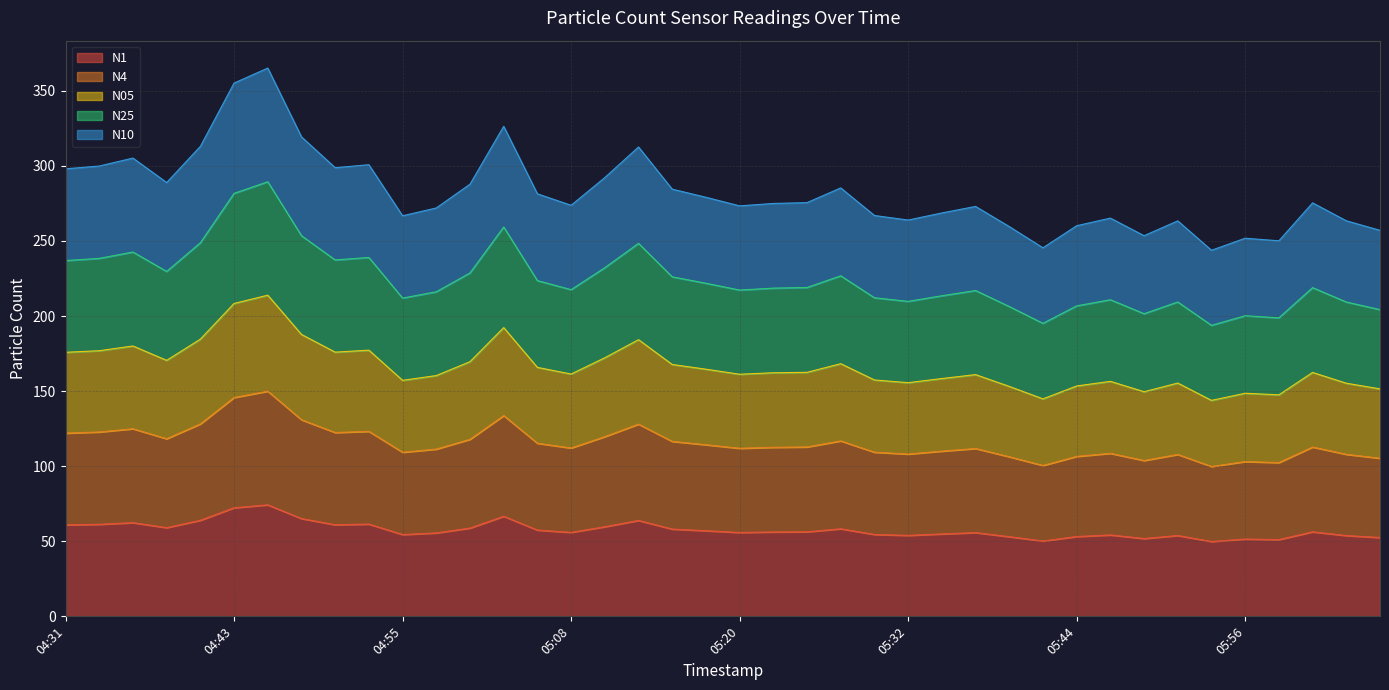

What position from the right is 05:03?

27